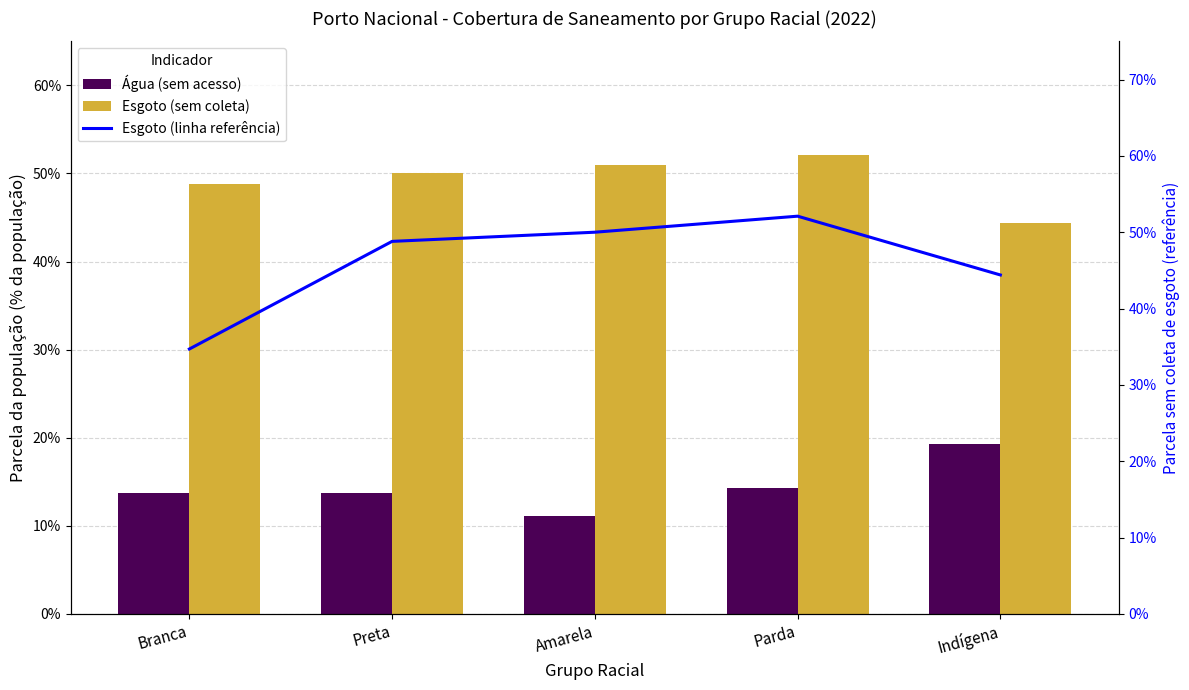

True or false: Esgoto (sem coleta) has a value of 0.7 at Branca.

False